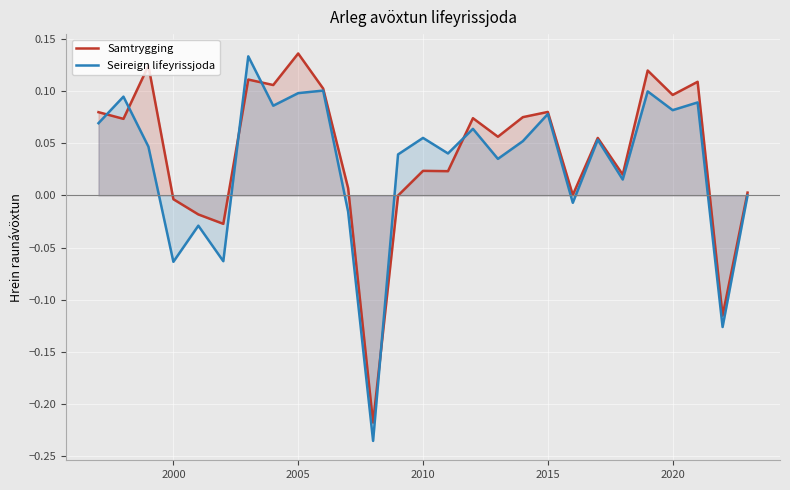

Which series has the largest total across all categories?

Samtrygging